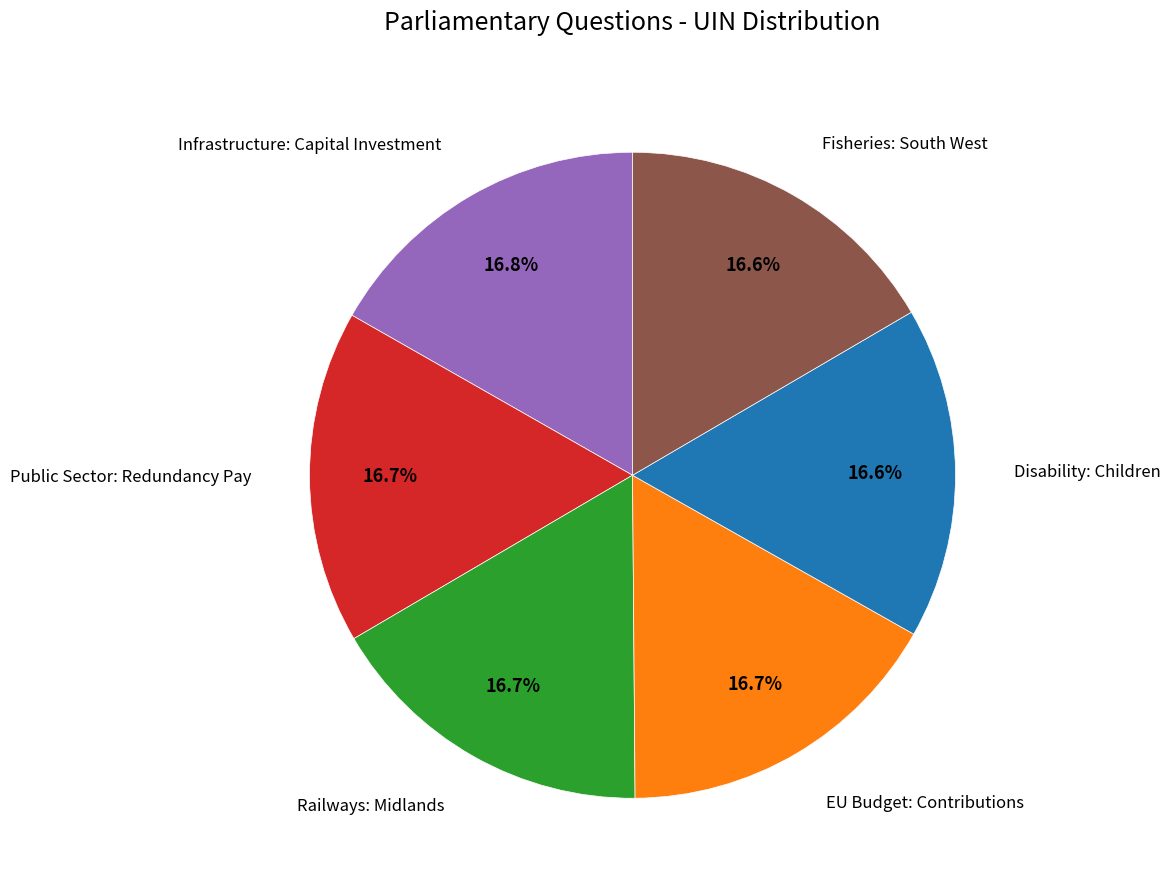

How many segments does this pie chart have?

6